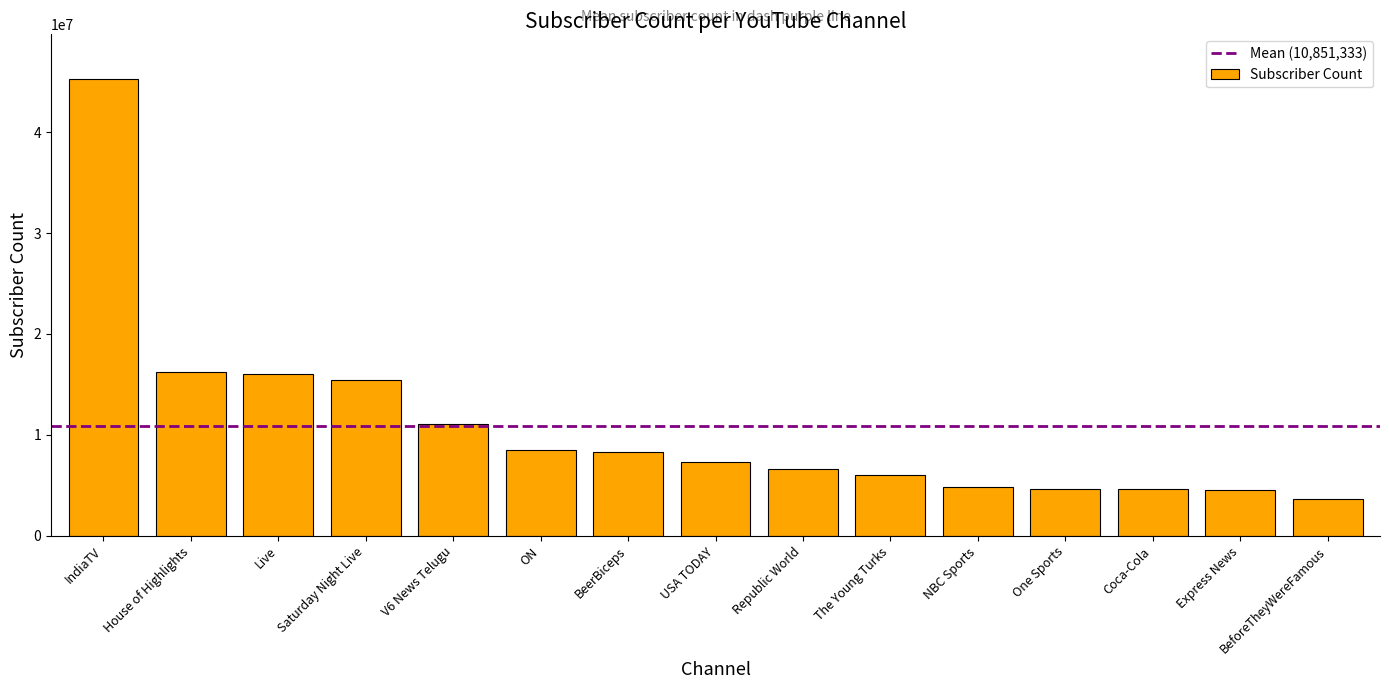

Are the bars grouped side by side (vs. stacked)?

No